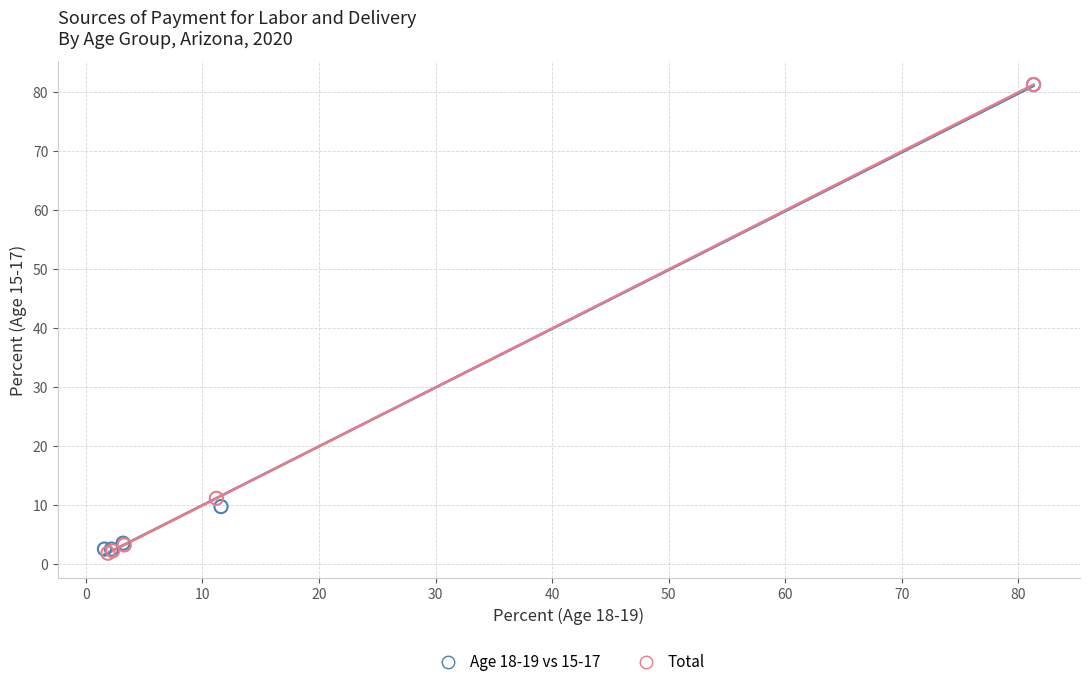

Which series has the largest Y range (max minus min)?

Total